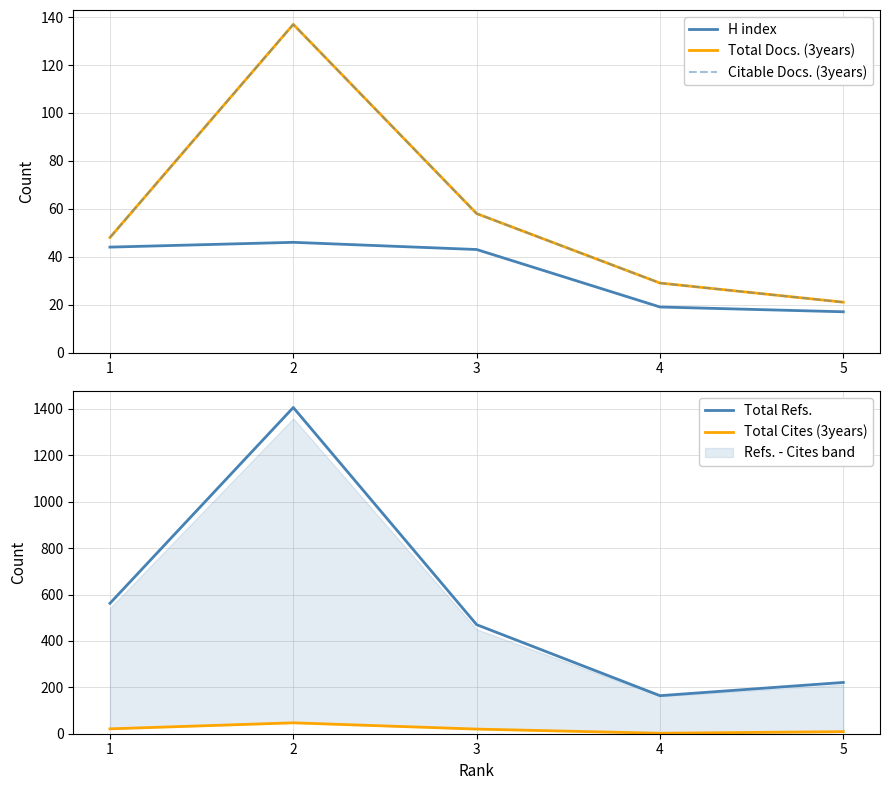

What value does the Total Docs. (3years) series have at 2?

137